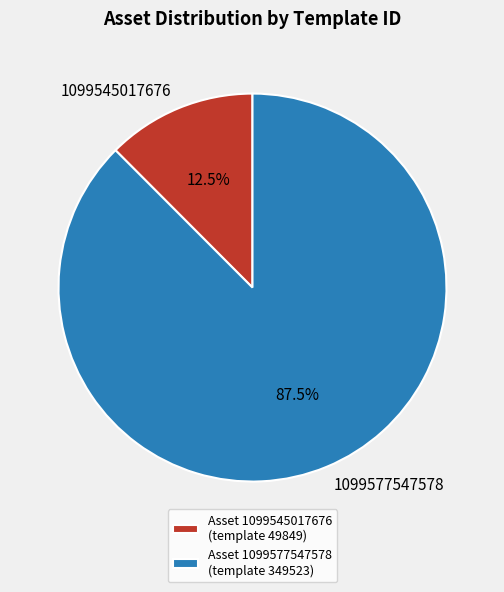

Rank the categories by value from lowest to highest.

1099545017676, 1099577547578